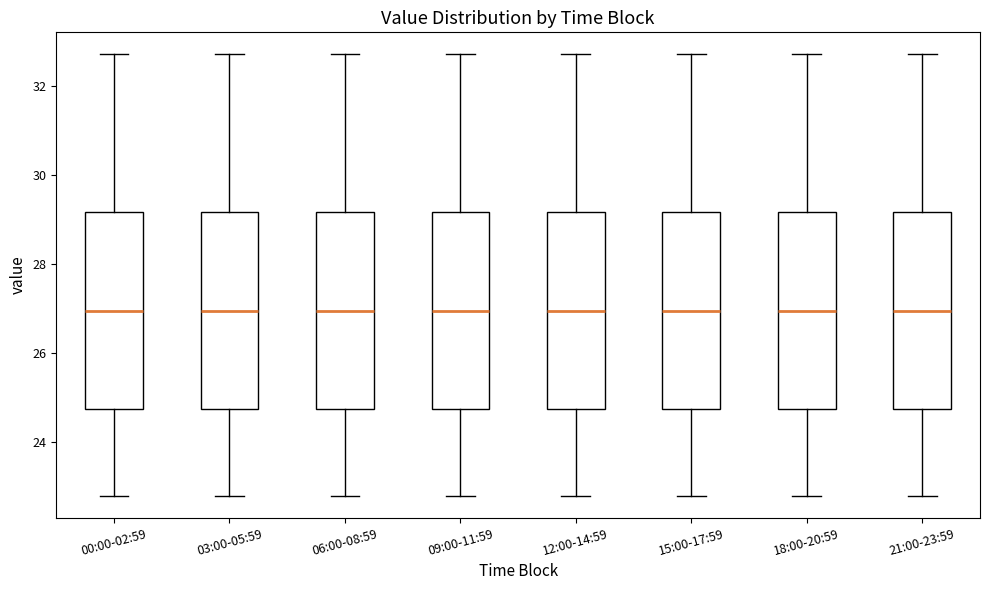

Reading left to right, read every box against the y-axis: the position of its median line, the range the box covers, and the ends of its whiskers. The values are not printed on the chart, so give them approximately, as read against the axis.

00:00-02:59: median 27.0, box 24.8 to 29.2, whiskers 22.8 to 32.8
03:00-05:59: median 27.0, box 24.8 to 29.2, whiskers 22.8 to 32.8
06:00-08:59: median 27.0, box 24.8 to 29.2, whiskers 22.8 to 32.8
09:00-11:59: median 27.0, box 24.8 to 29.2, whiskers 22.8 to 32.8
12:00-14:59: median 27.0, box 24.8 to 29.2, whiskers 22.8 to 32.8
15:00-17:59: median 27.0, box 24.8 to 29.2, whiskers 22.8 to 32.8
18:00-20:59: median 27.0, box 24.8 to 29.2, whiskers 22.8 to 32.8
21:00-23:59: median 27.0, box 24.8 to 29.2, whiskers 22.8 to 32.8